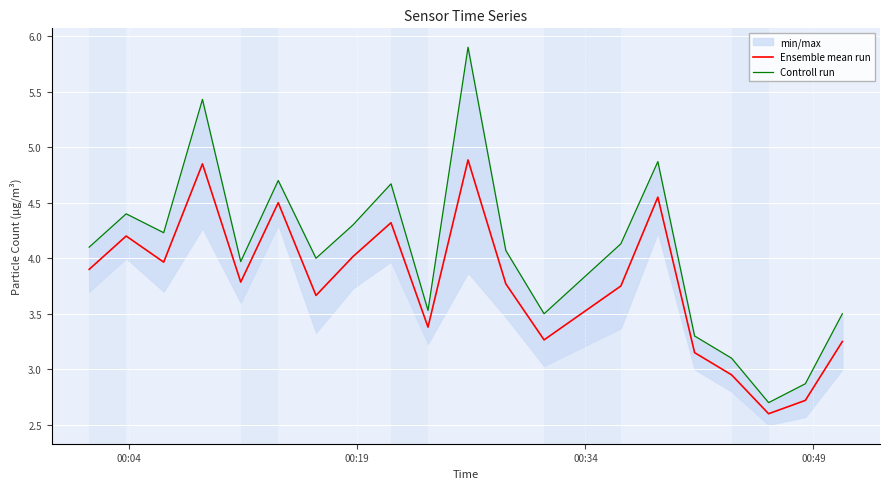

What is the lowest value of the Ensemble mean run series?

2.6